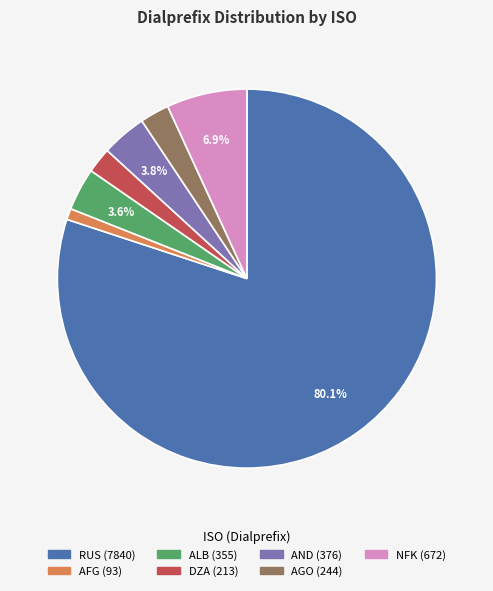

Is the sum of AFG and ALB greater than half?

No